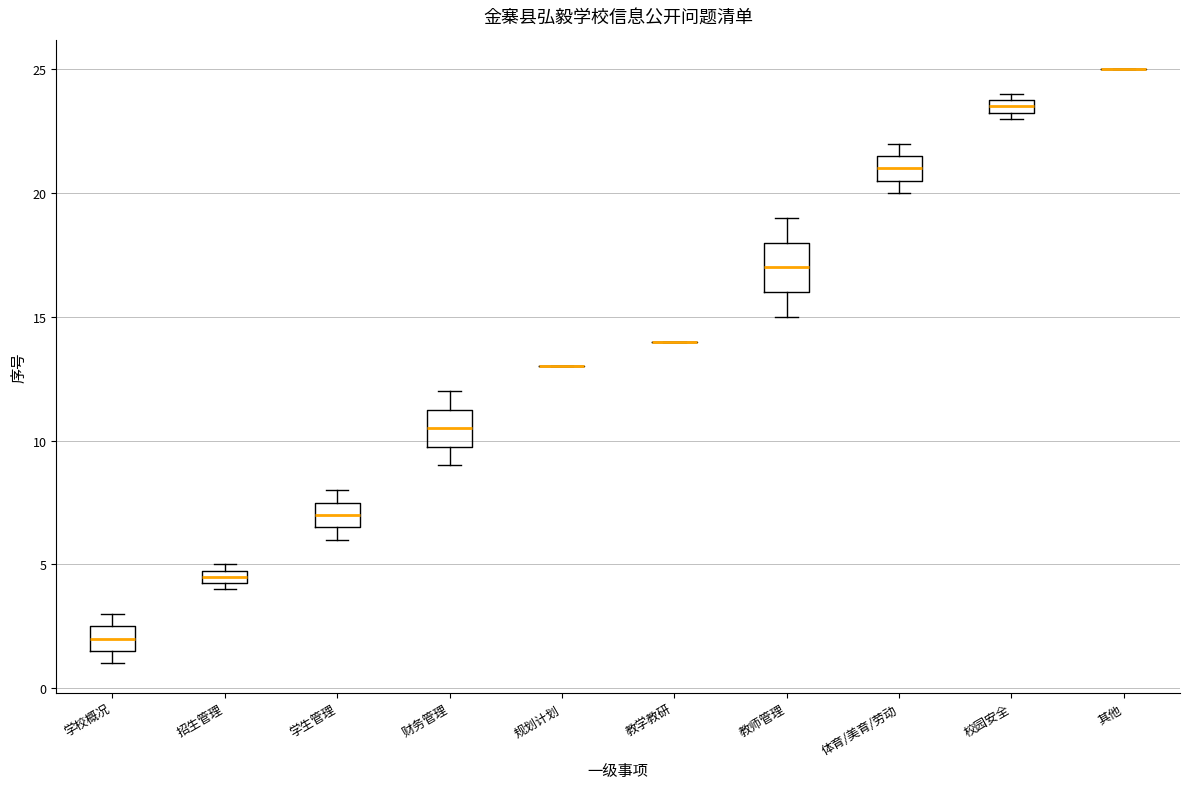

Which box is the tallest, from its lower edge to its upper edge?

教师管理